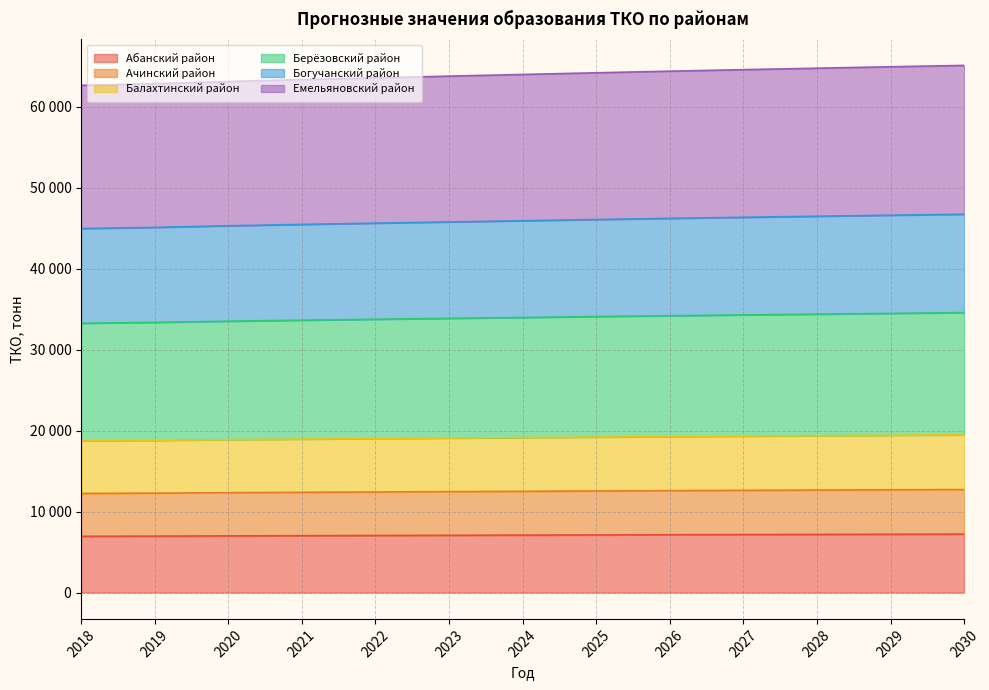

The Балахтинский район series shows 28202 at 2027. True or false?

False